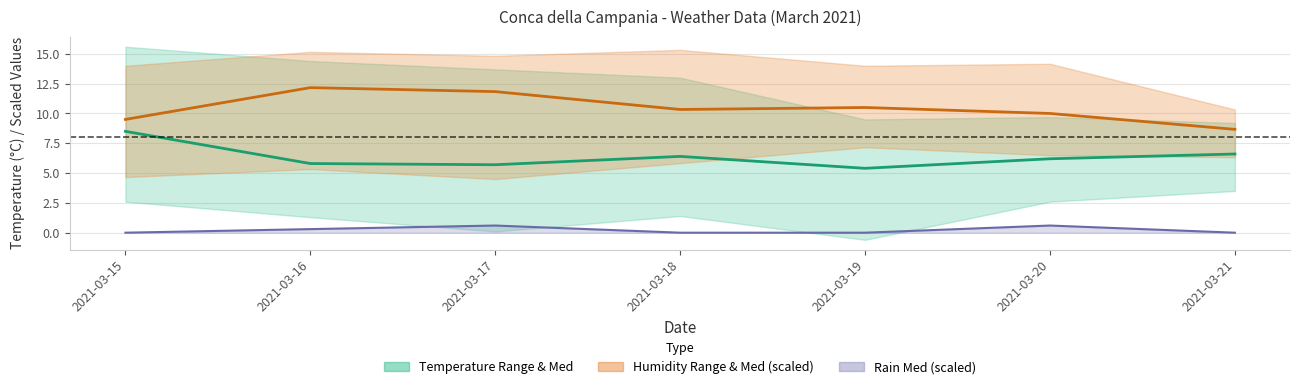

Count the number of categories in the chart.

7